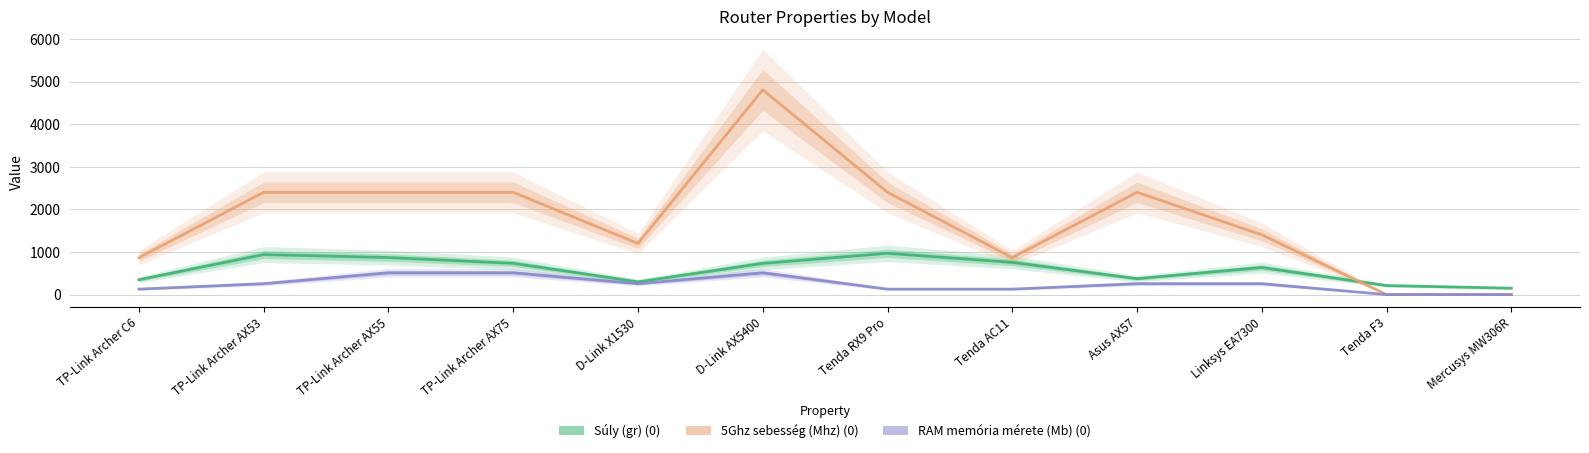

Where does the Súly (gr) (0) series first go above 732?

TP-Link Archer AX53